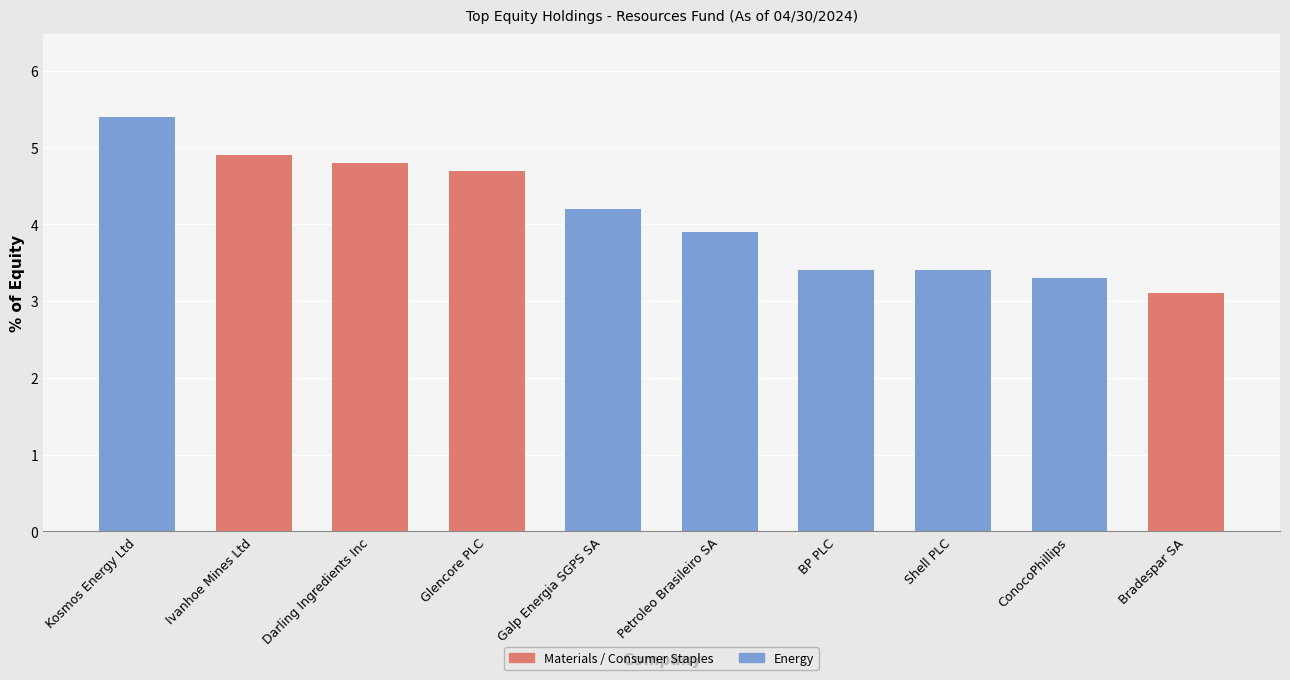

What is the value of the 9th bar from the left?

3.3